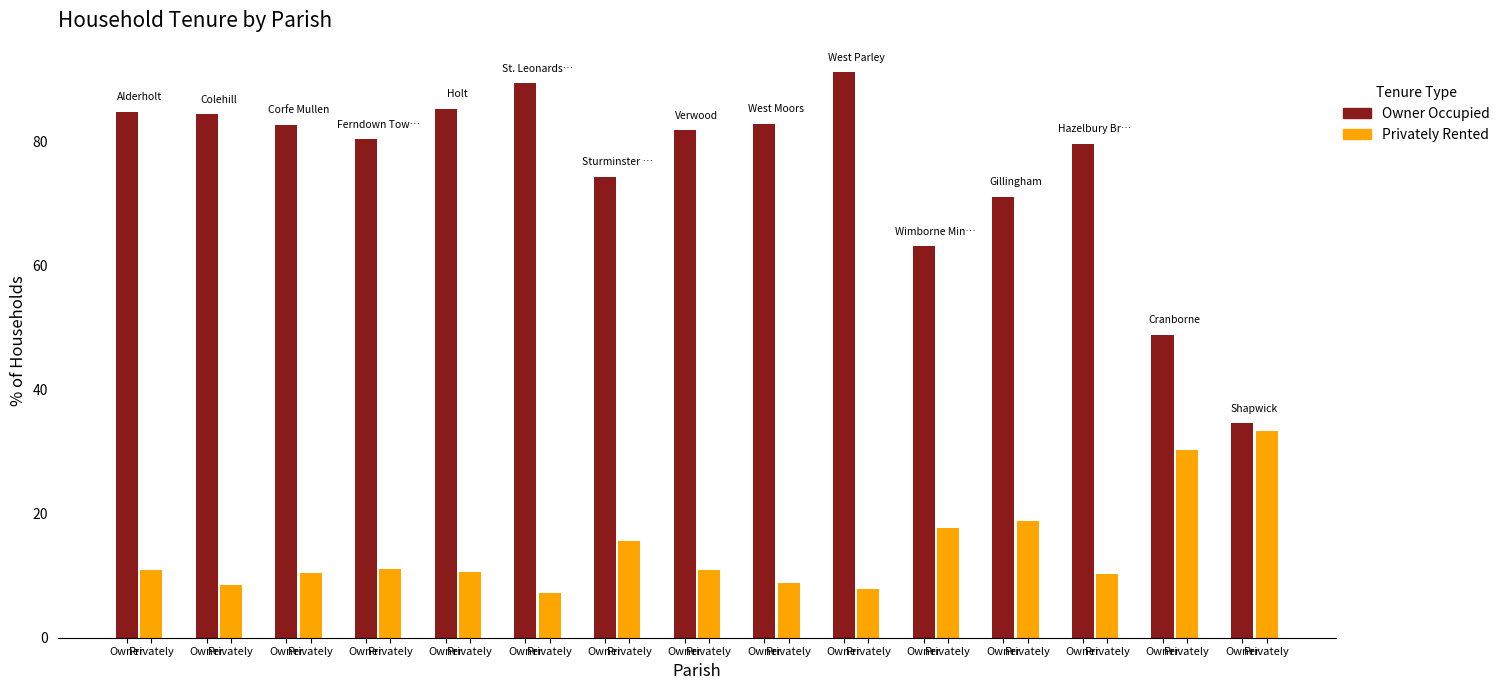

Which series has the largest range (max minus min)?

Owner Occupied